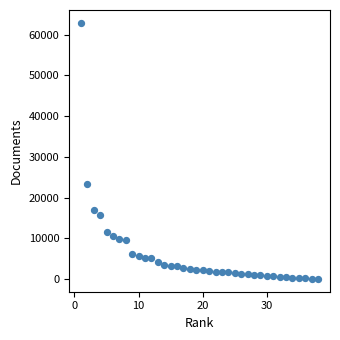

What is the range of Y values (max minus min)?

62915